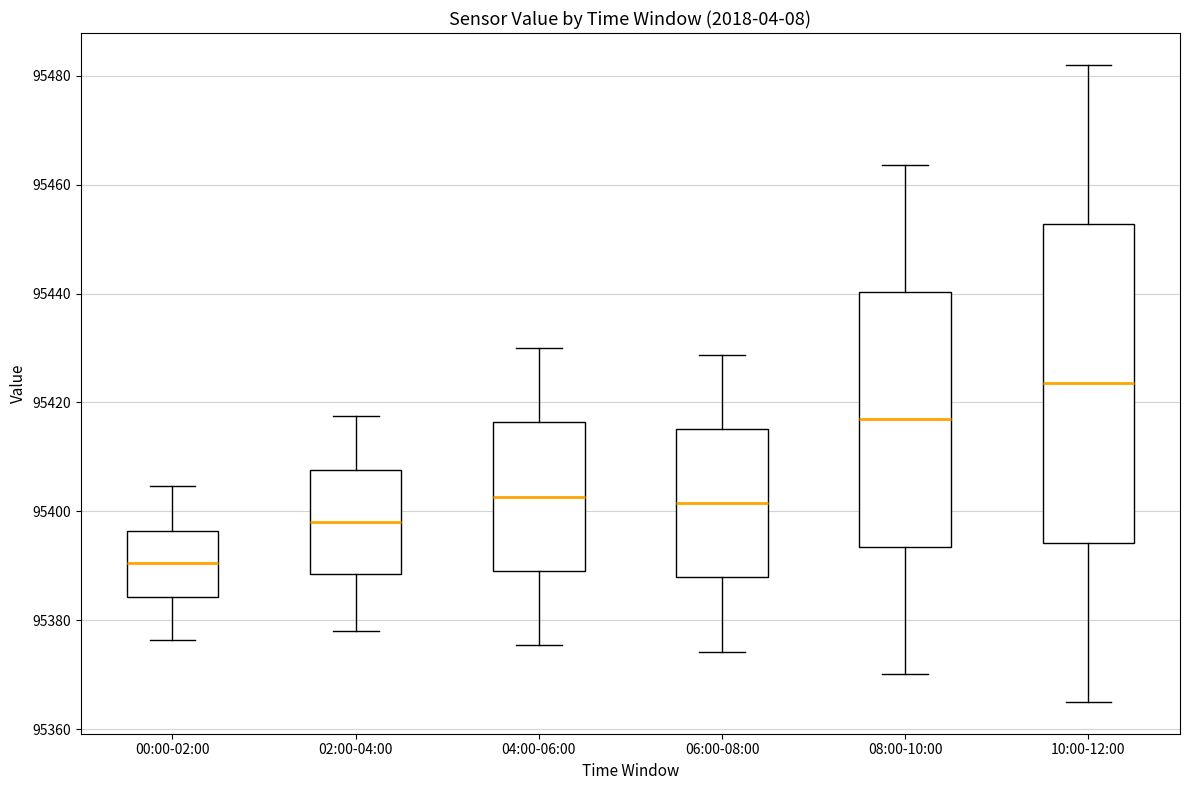

Which box is the tallest, from its lower edge to its upper edge?

10:00-12:00